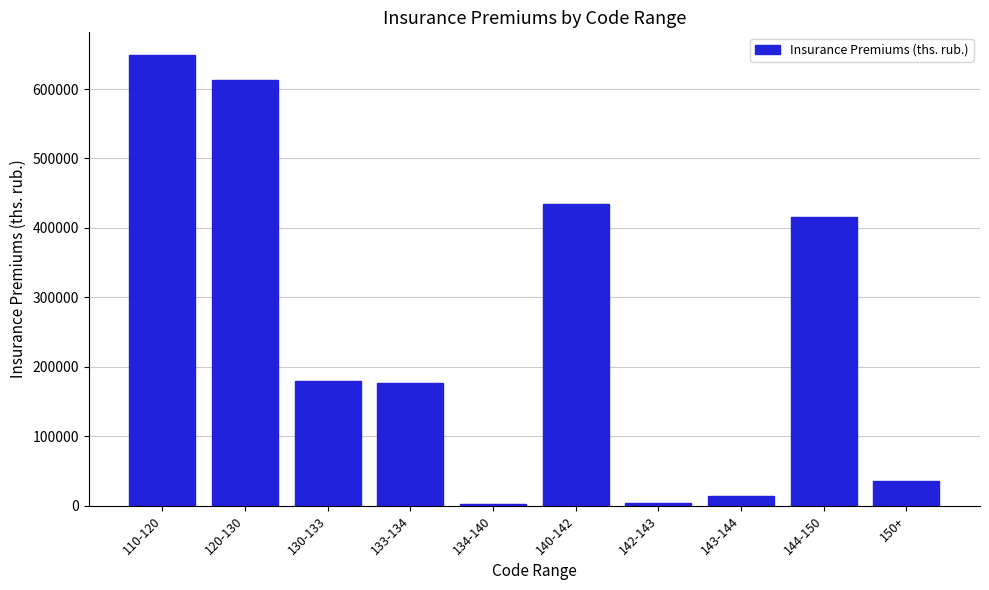

At which label is the value closest to 325910?

144-150